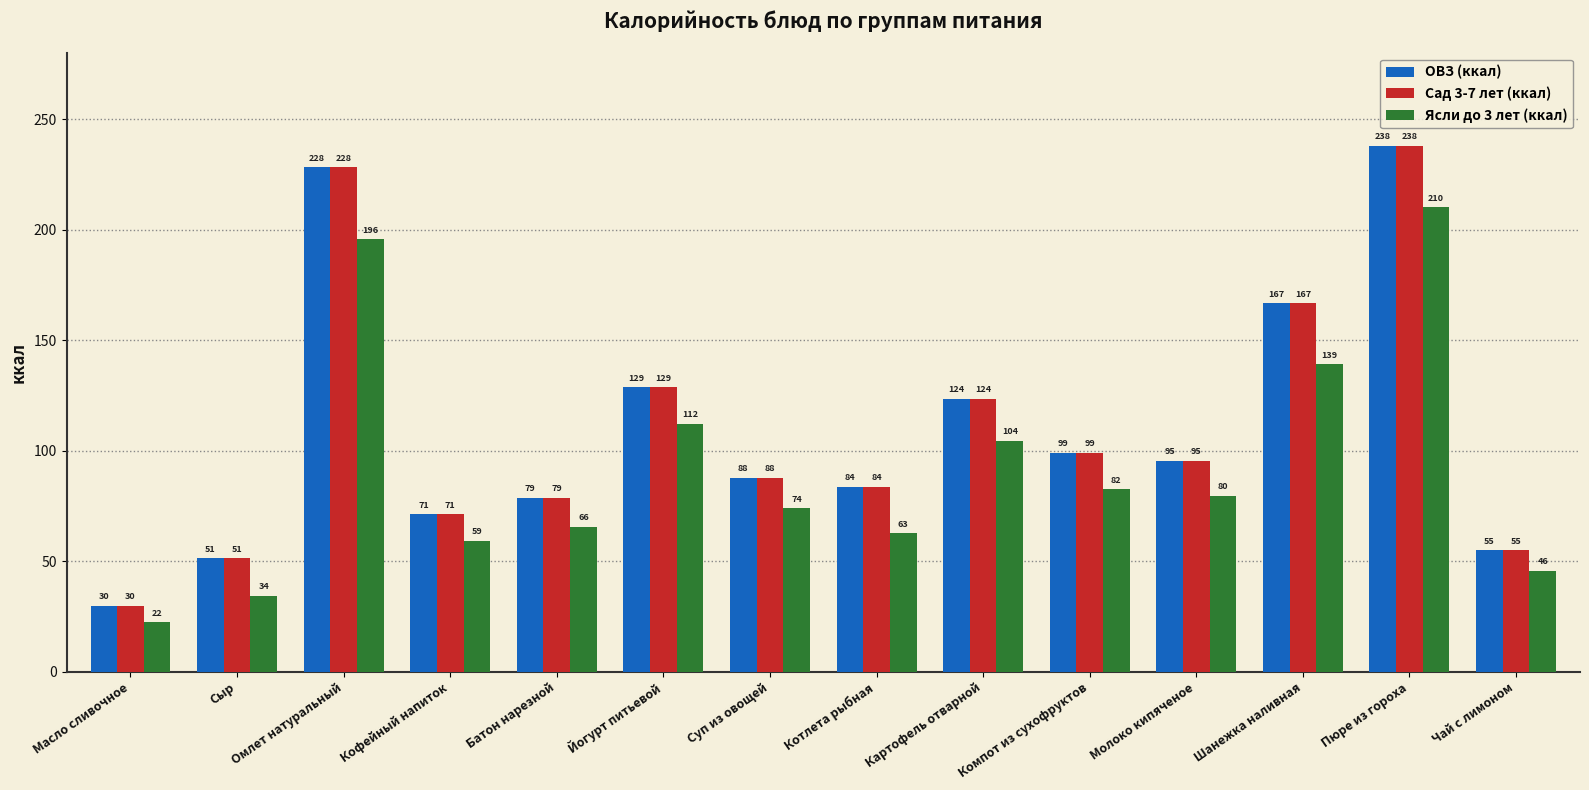

Where is Сад 3-7 лет (ккал) nearest to the value 133?

Йогурт питьевой